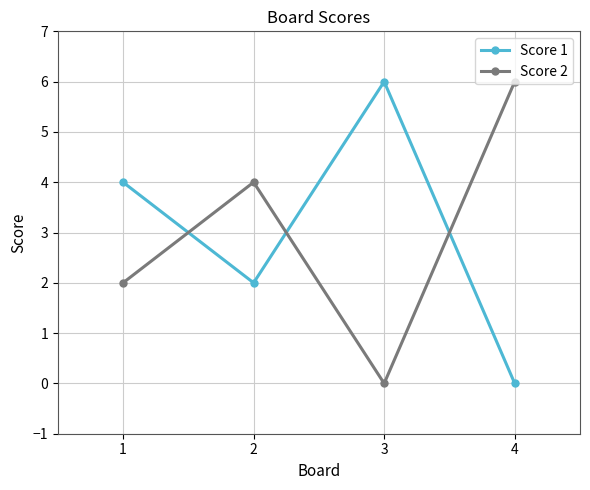

Reading left to right, transcribe all the data shown in this chart.

Score 1: 1=4	2=2	3=6	4=0
Score 2: 1=2	2=4	3=0	4=6